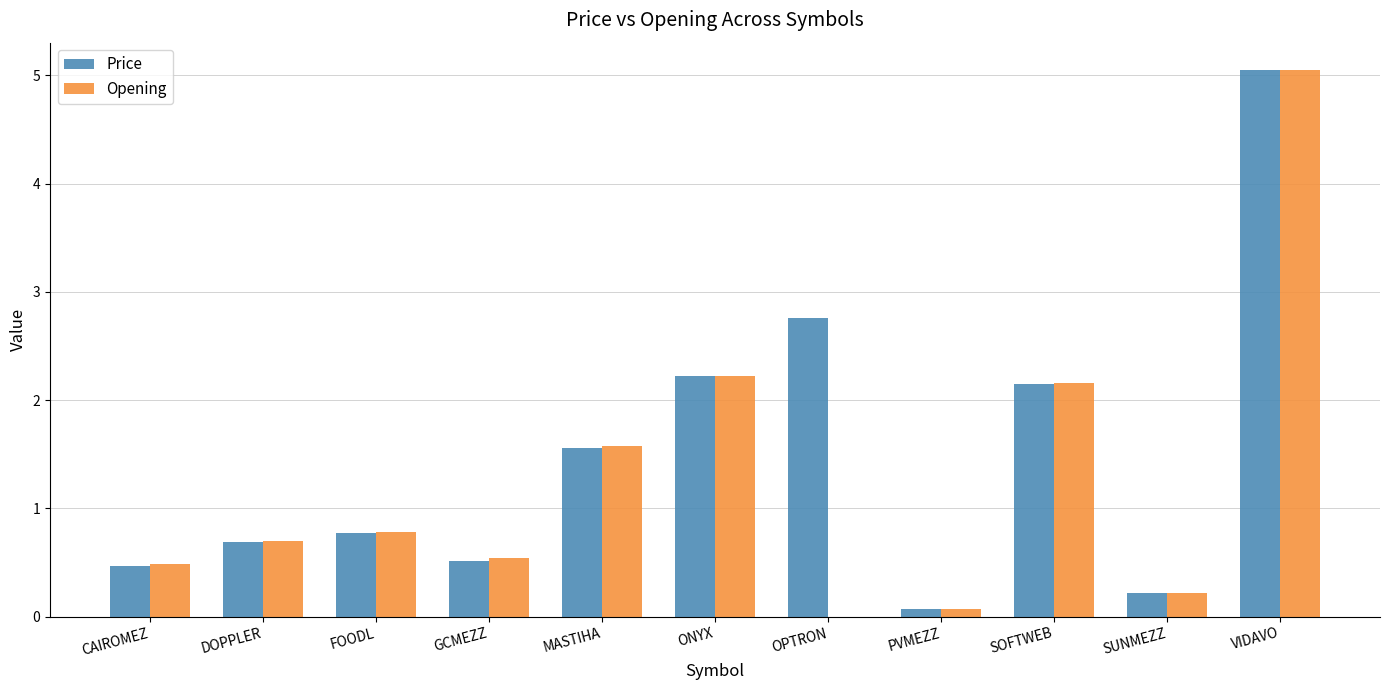

How many distinct data groups are displayed?

2